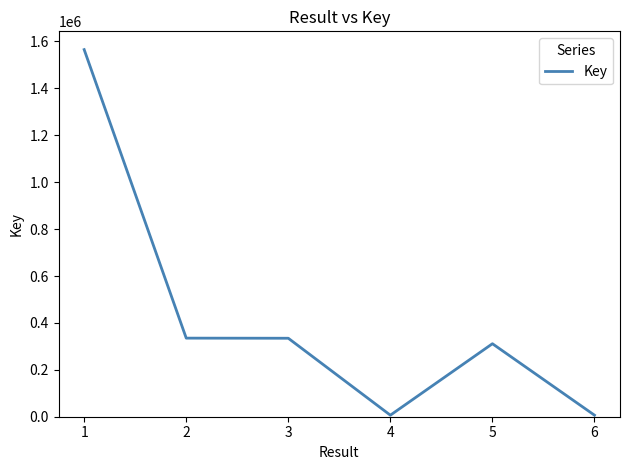

Is it true that the value at 5 is 311264?

True